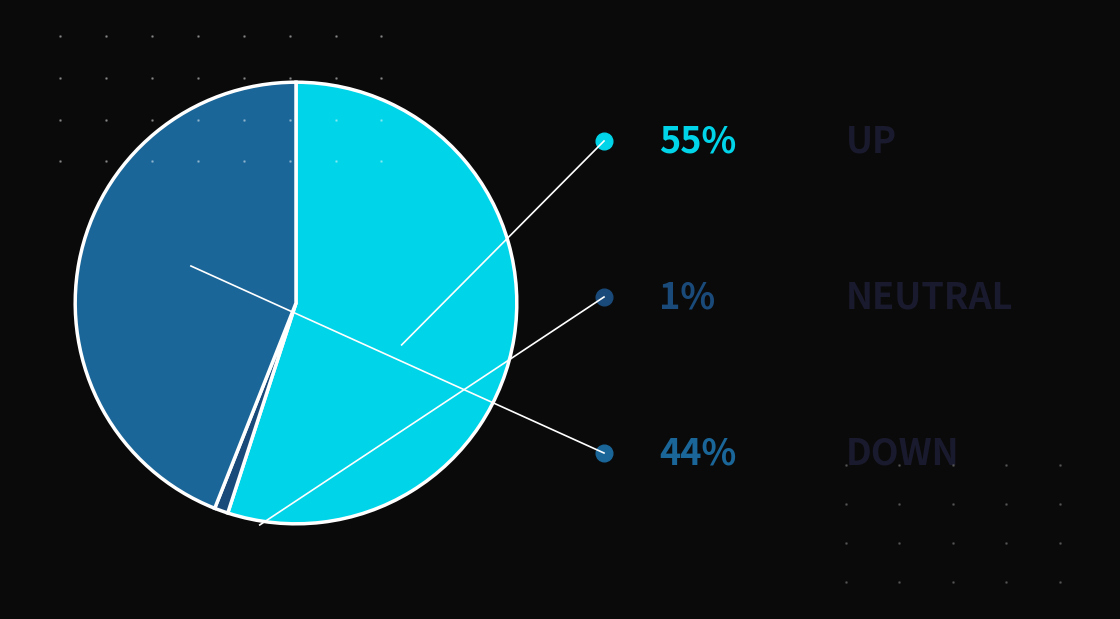

Does any single category account for the majority?

Yes